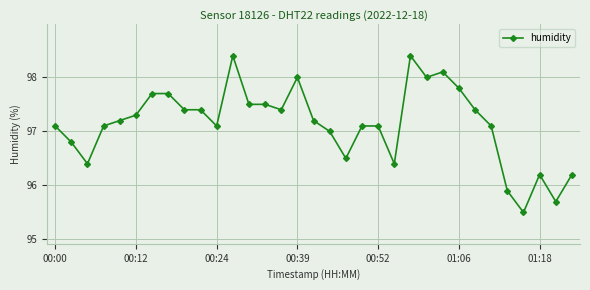

What is the difference between the second highest and minimum values?

2.9